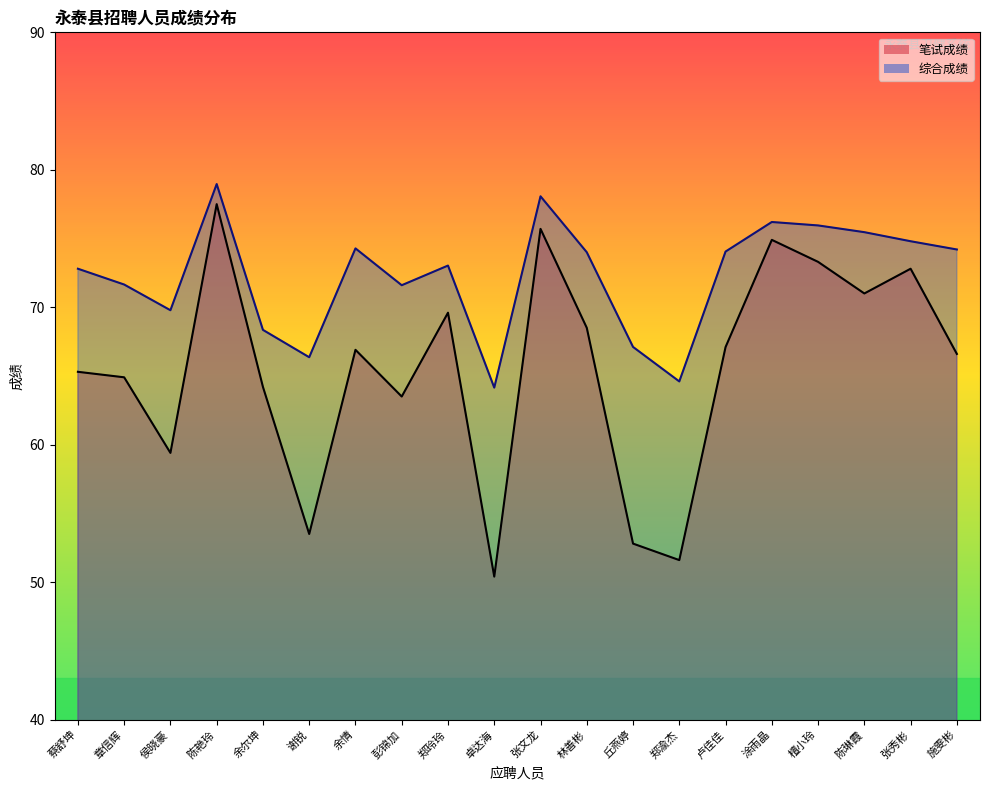

What is the highest value of the 笔试成绩 series?

77.5